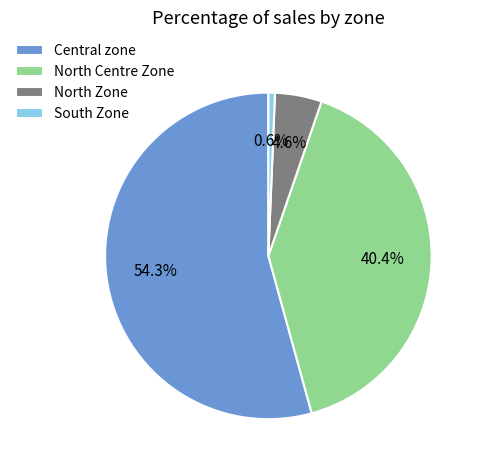

Does any single category account for the majority?

Yes